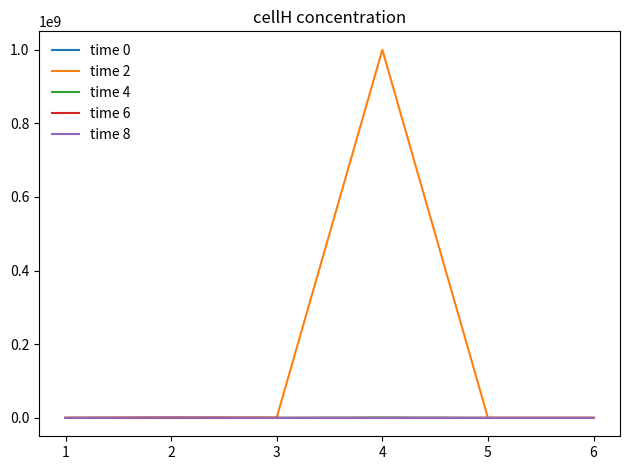

At how many categories does at least one series exceed 619426816?

1